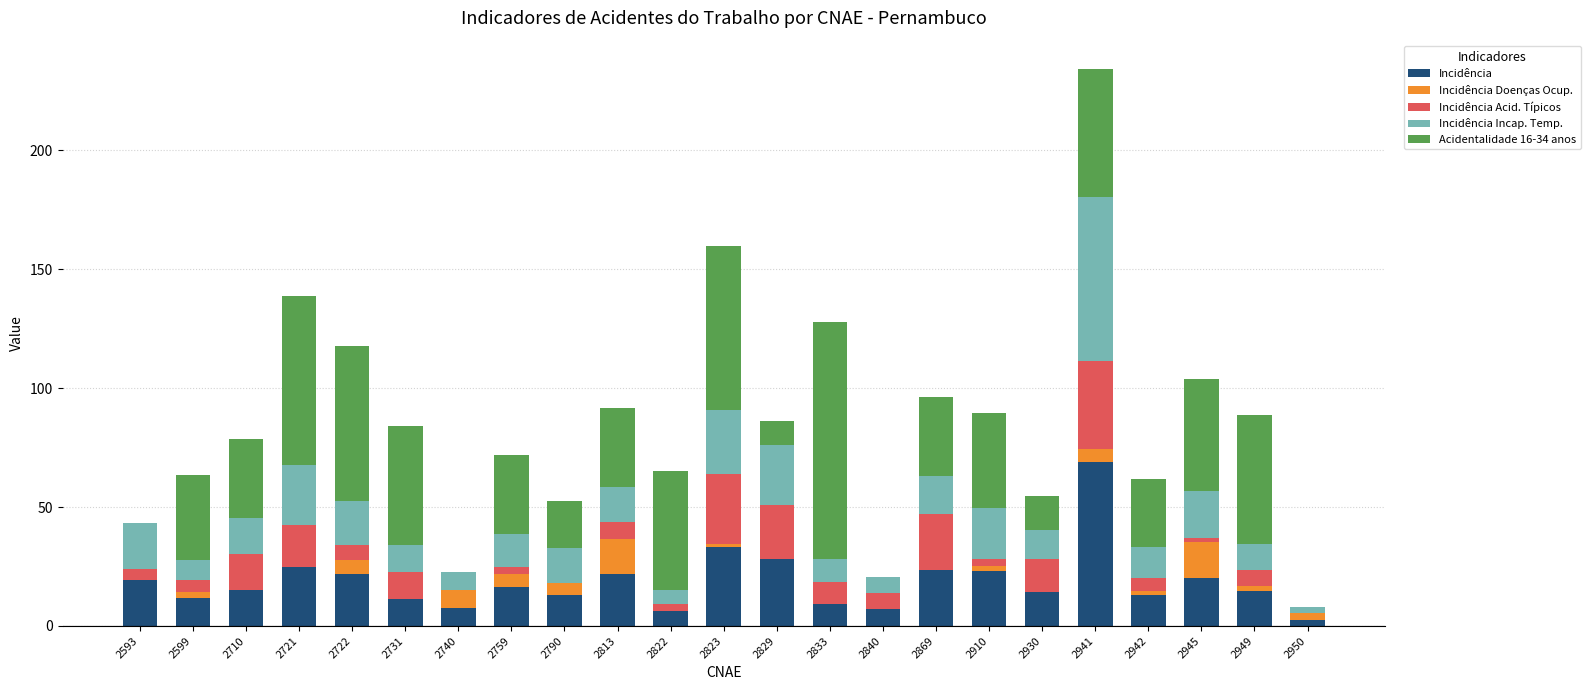

The Incidência series shows 41.0 at 2869. True or false?

False